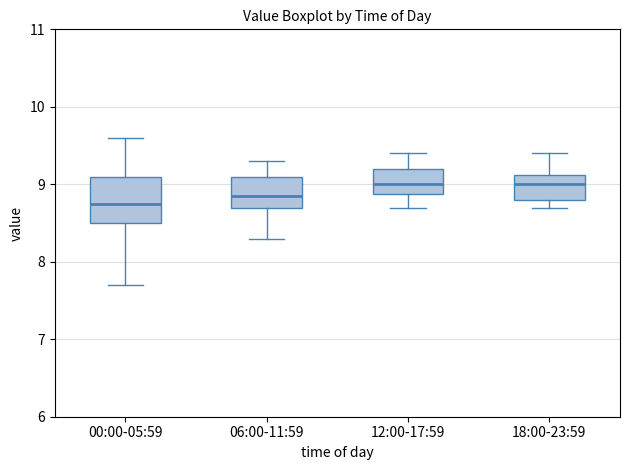

Which box has the lowest median line?

00:00-05:59